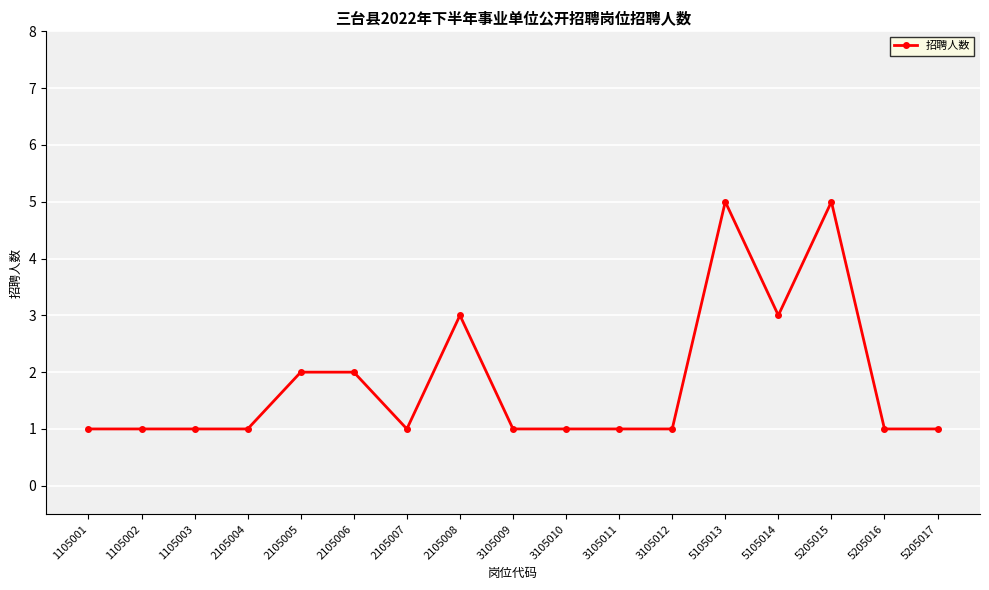

What is the greatest value displayed?

5